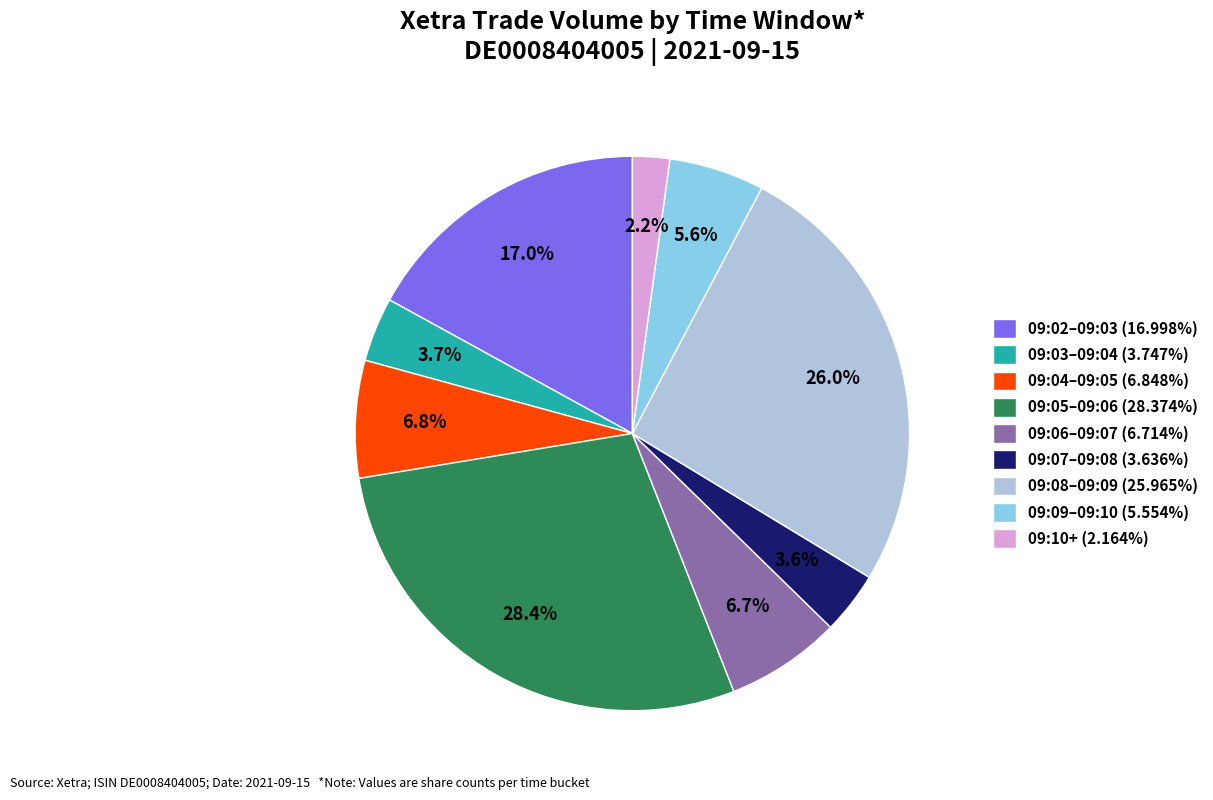

Approximately how many times larger is the value at 09:06–09:07 (6.714%) compared to 09:04–09:05 (6.848%)?

1.0